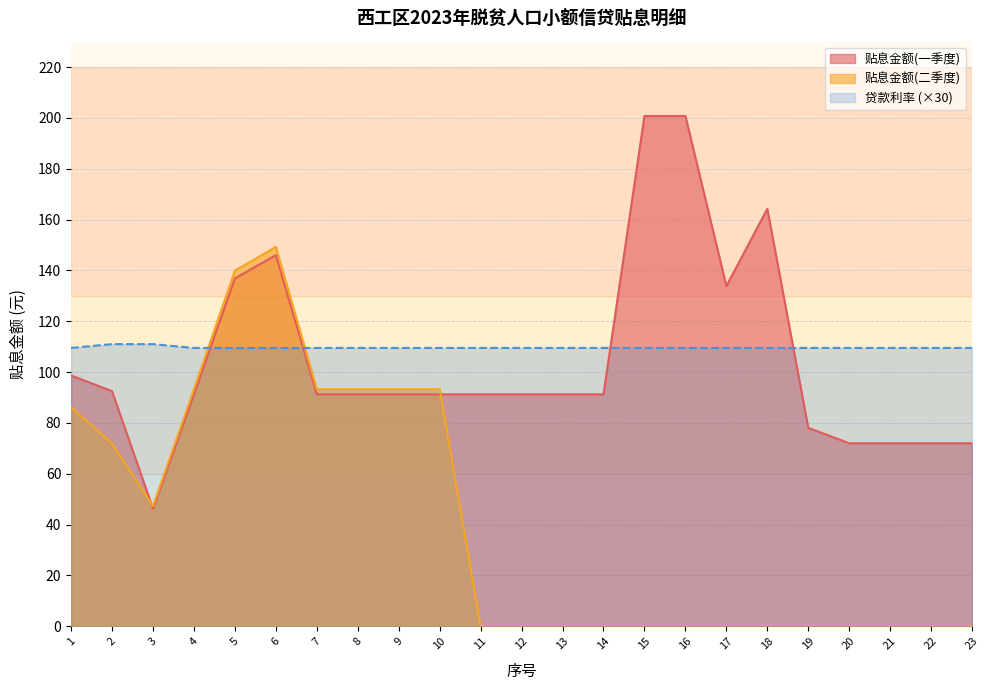

Which series has the largest total across all categories?

贷款利率 (×30)